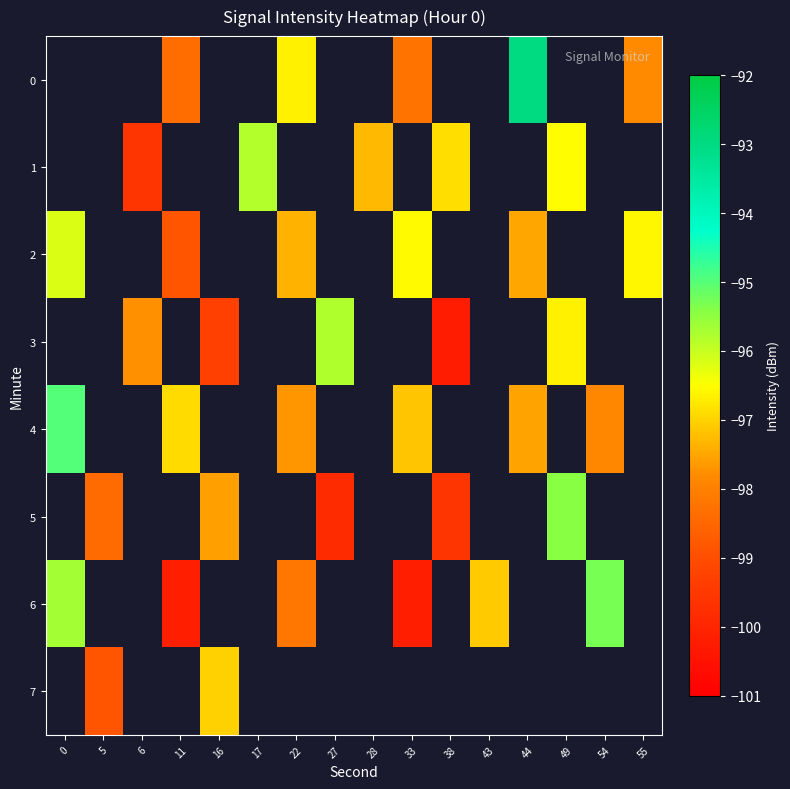

Is the value of row_4 at 33 greater than the value of row_1 at 5?

No